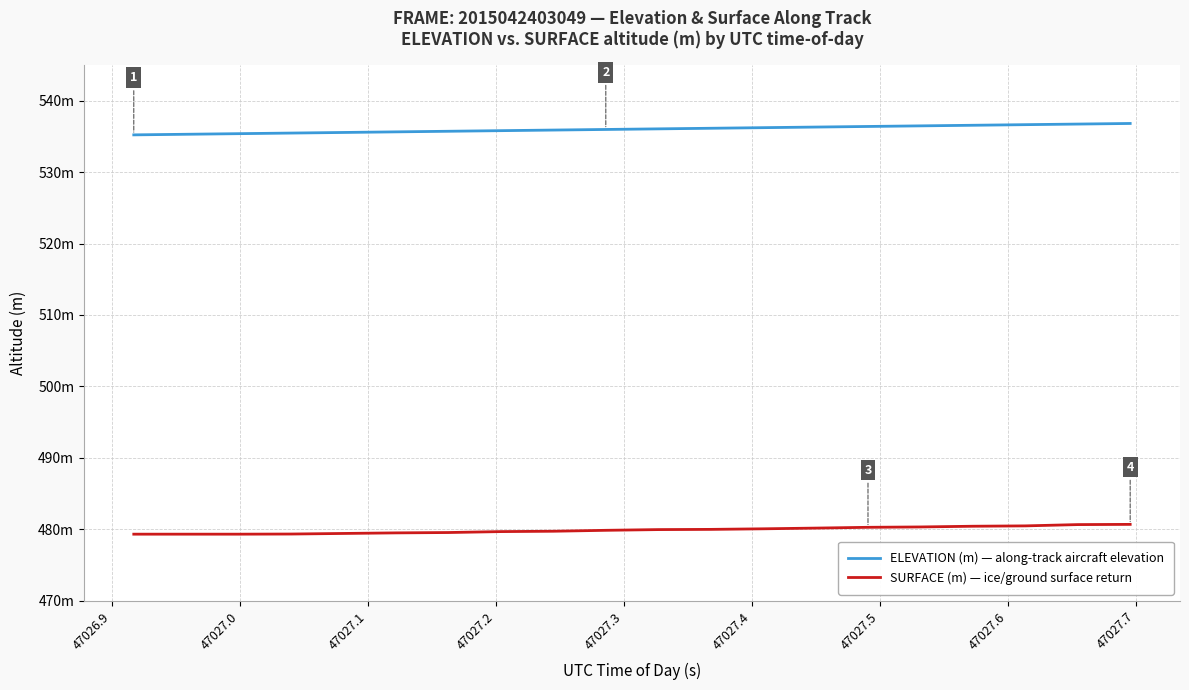

List the series in order of their overall mean, highest first.

ELEVATION (m) — along-track aircraft elevation, SURFACE (m) — ice/ground surface return